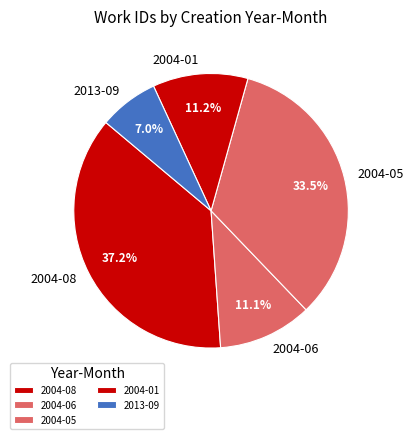

Between 2004-05 and 2004-08, which is larger?

2004-08